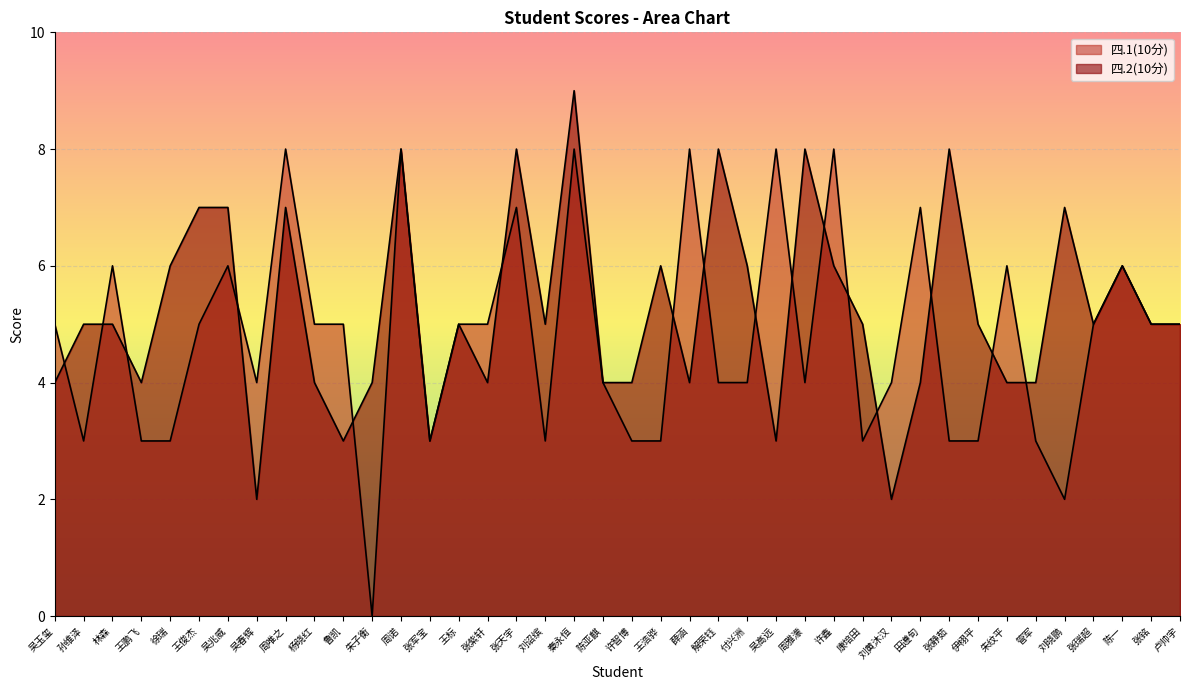

How many 四.2(10分) values are between 4 and 7?

29